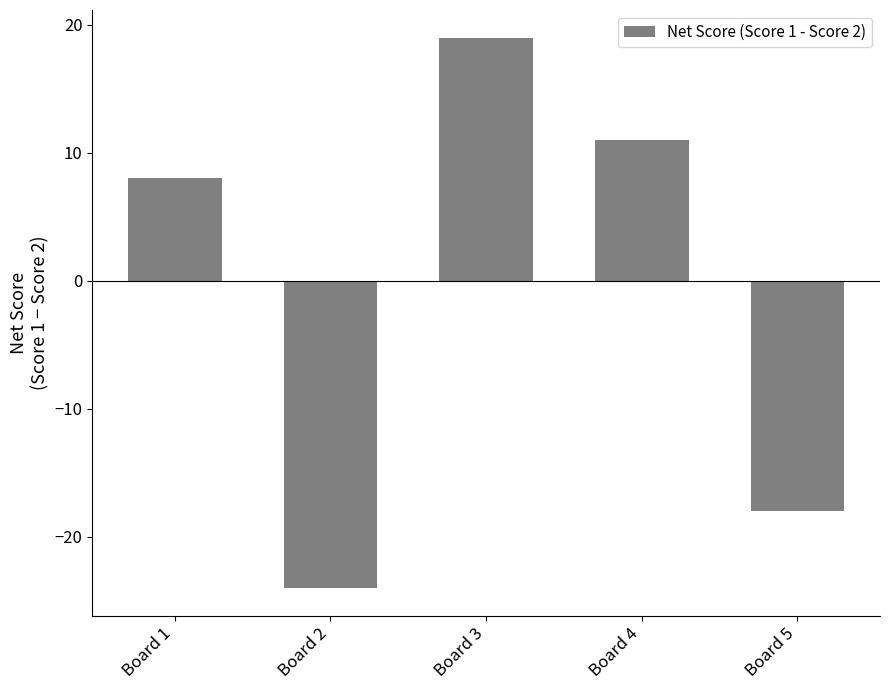

Between Board 1 and Board 2, which is larger?

Board 1